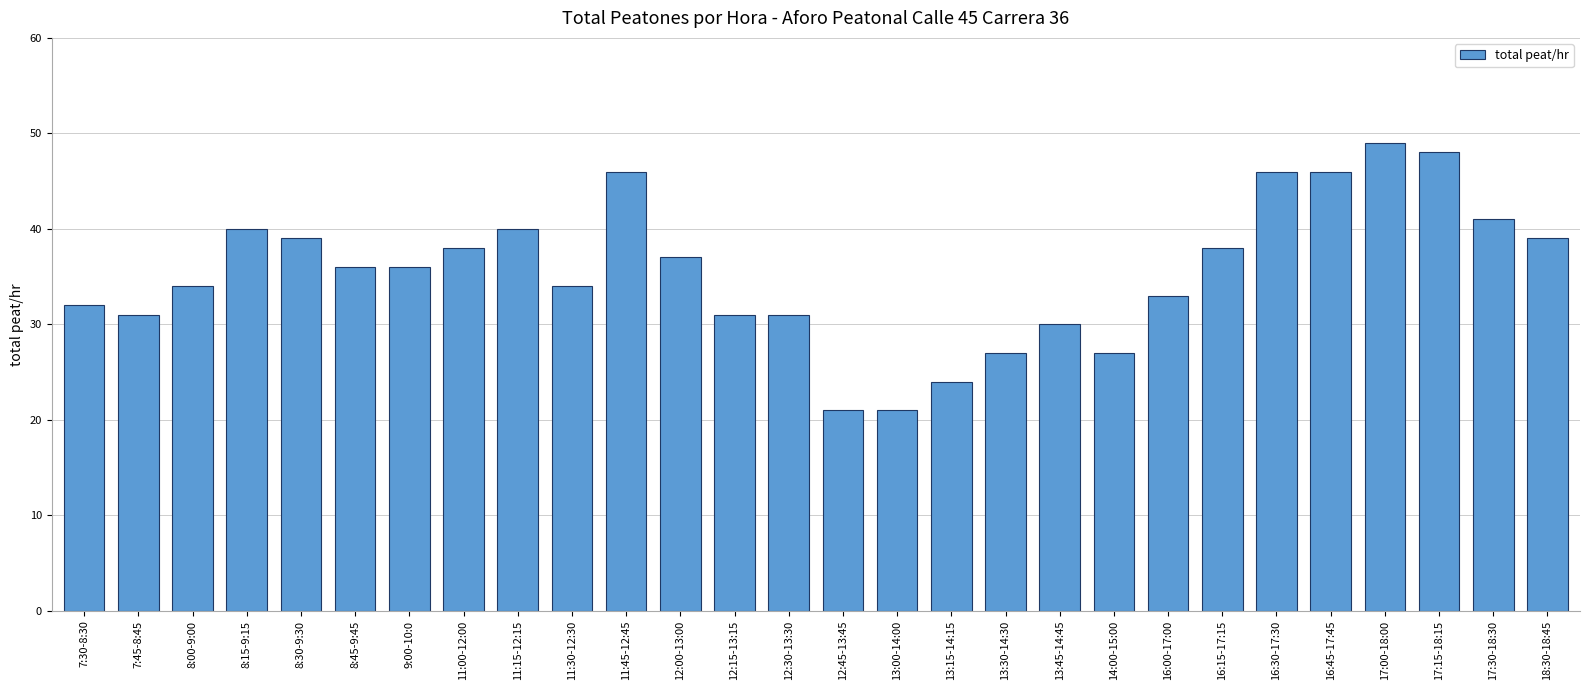

What is the difference between the maximum and second lowest values?

28